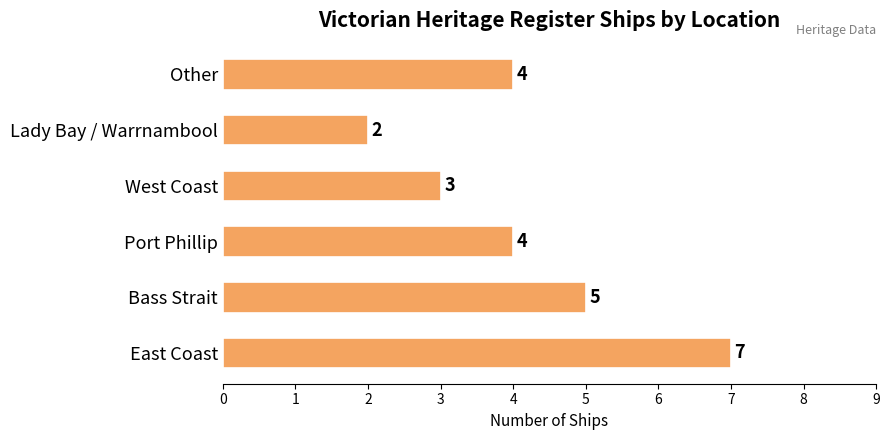

Between East Coast and Lady Bay / Warrnambool, which is larger?

East Coast